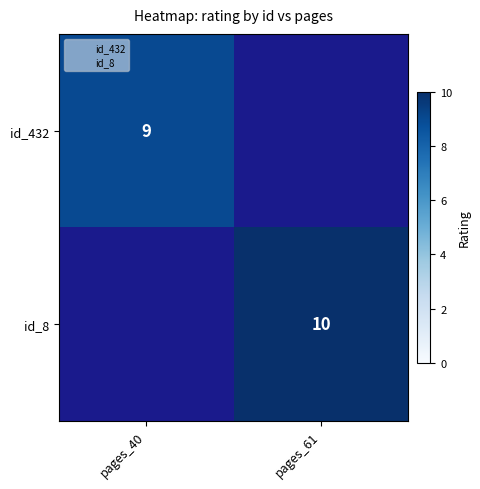

Is it true that id_432 equals 5.9 at pages_40?

False